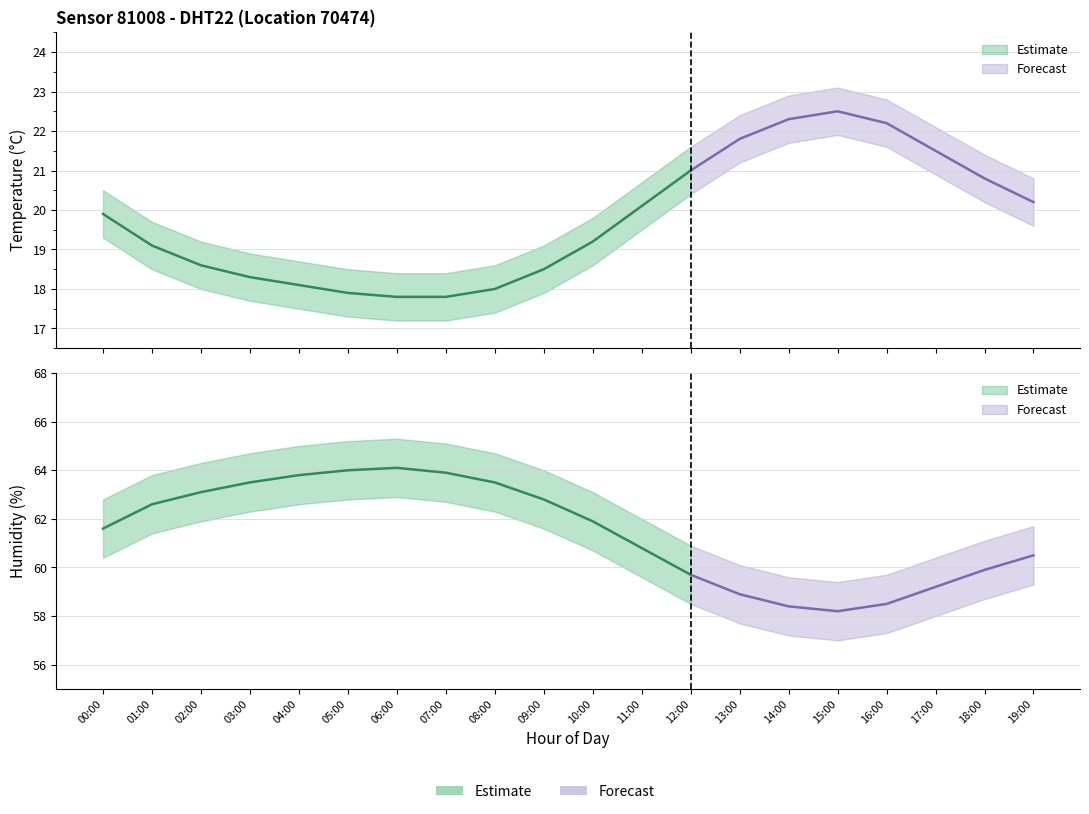

Rank the series at 04:00 from lowest to highest value.

temperature_lower, temperature, temperature_upper, humidity_lower, humidity, humidity_upper